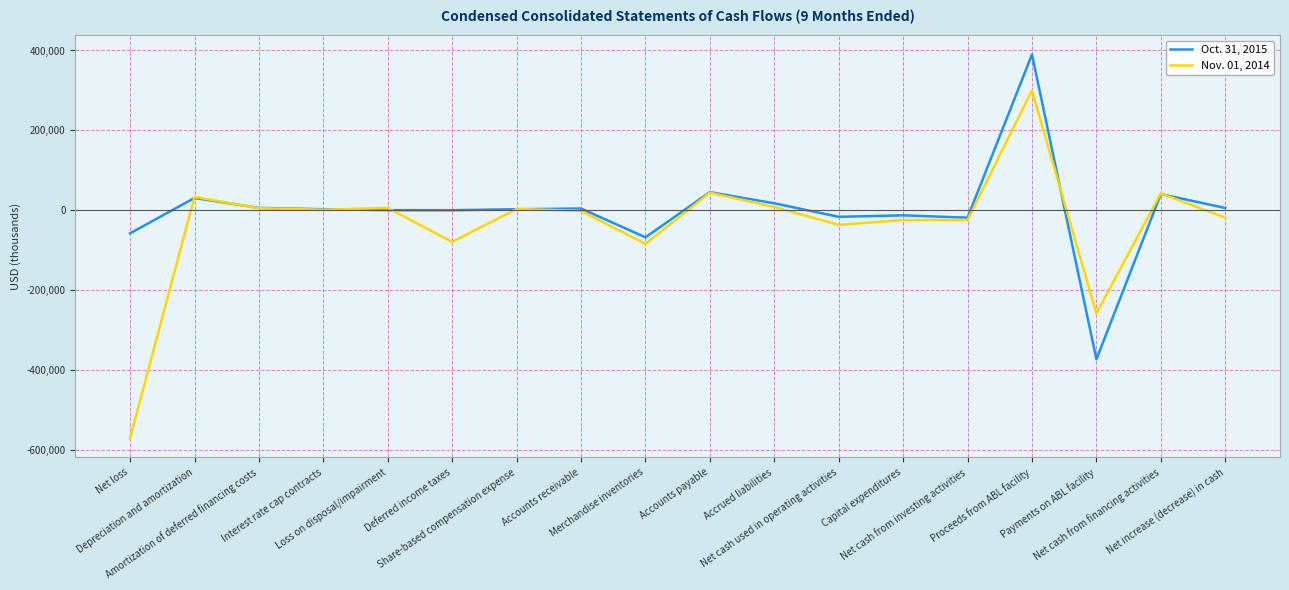

Rank the series by their average value, from lowest to highest.

Nov. 01, 2014, Oct. 31, 2015